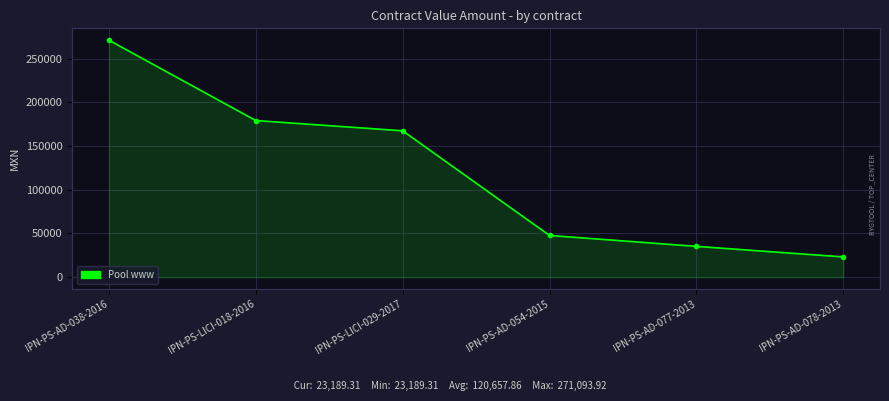

What is the value of the 5th point from the left?

35264.0